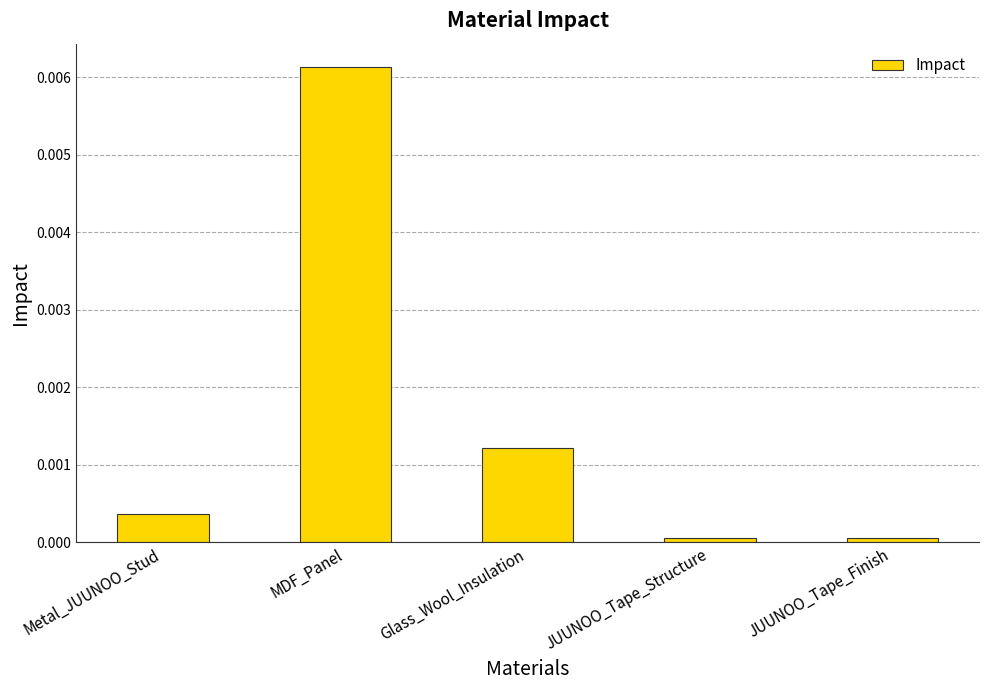

How many bars are there in total?

5